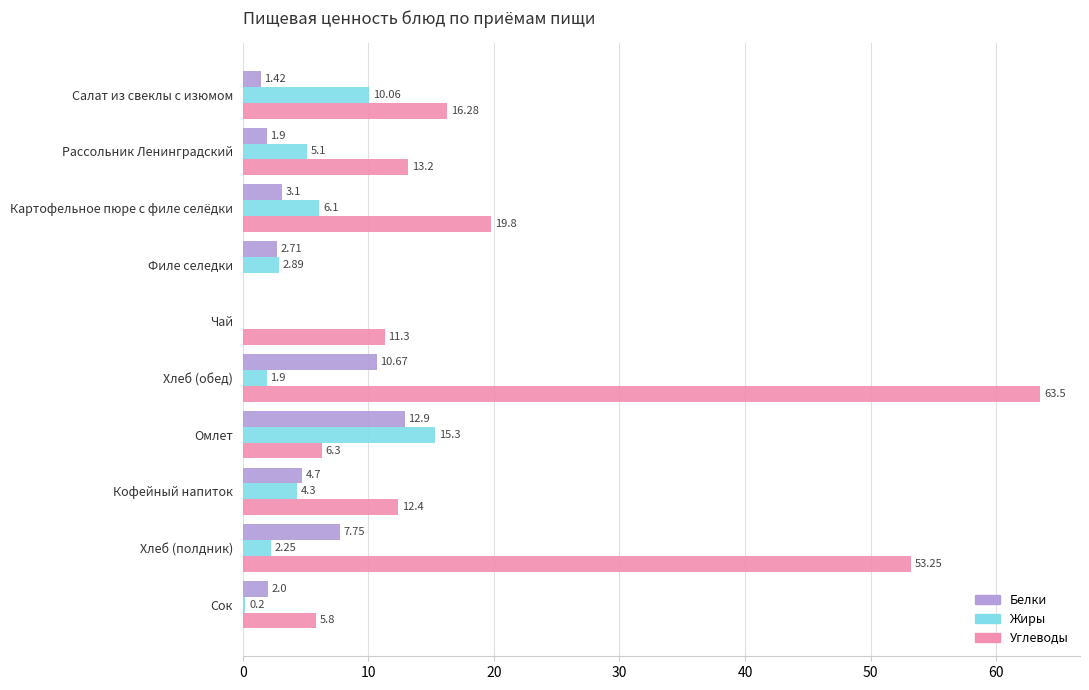

Where is Жиры nearest to the value 7?

Картофельное пюре с филе селёдки